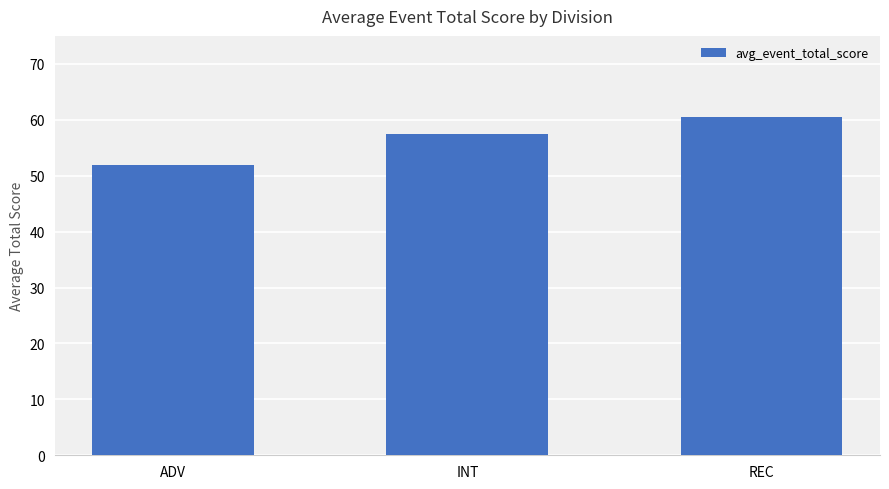

Reading left to right, what are all the values shown in this chart?

ADV=52.0	INT=57.5	REC=60.4